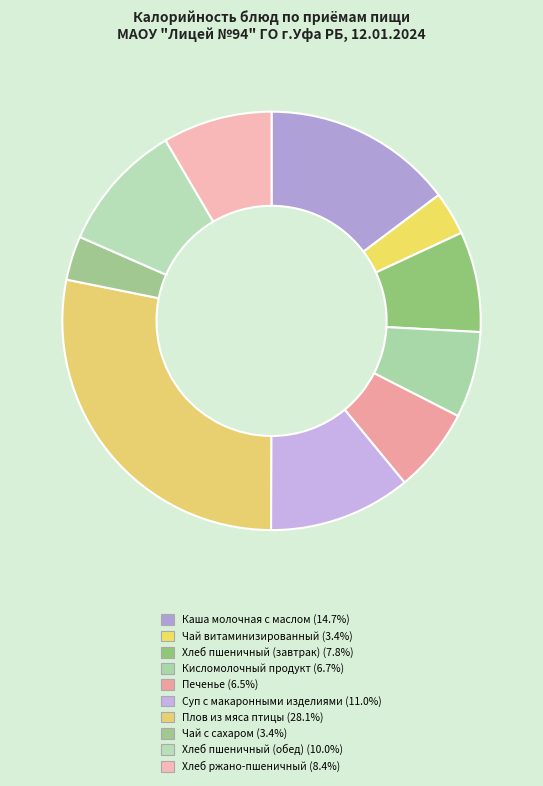

Rank the categories by value from highest to lowest.

Плов из мяса птицы, Каша молочная с маслом, Суп с макаронными изделиями, Хлеб пшеничный (обед), Хлеб ржано-пшеничный, Хлеб пшеничный (завтрак), Кисломолочный продукт, Печенье, Чай с сахаром, Чай витаминизированный